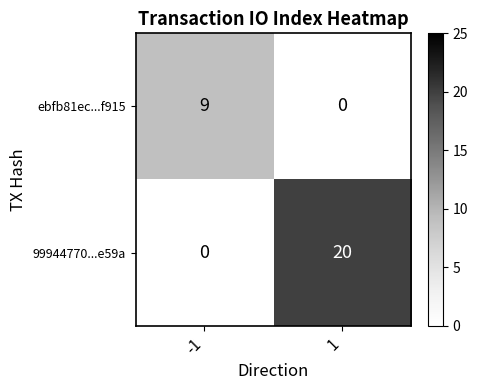

The 99944770...e59a series shows 0 at -1. True or false?

True